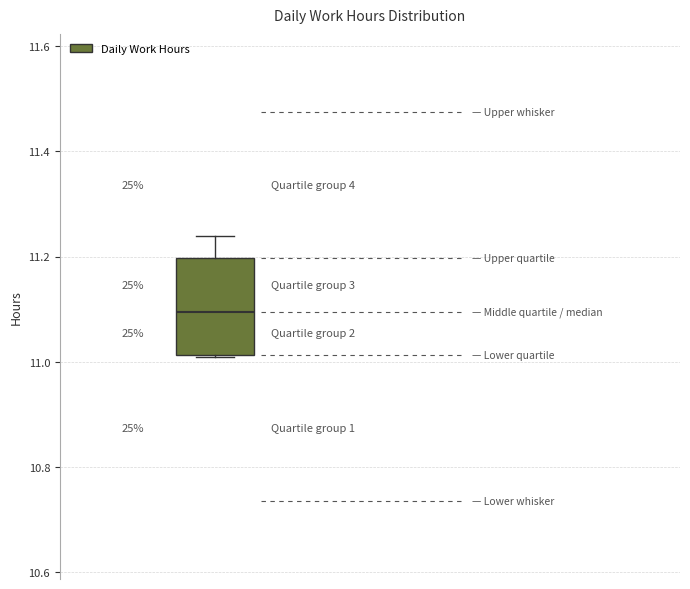

Read this box plot against the y-axis: the position of the median line, the range covered by the box, and the ends of both whiskers. The values are not printed on the chart, so give them approximately, as read against the axis.

median 11.10, box 11.02 to 11.20, whiskers 11.02 to 11.24